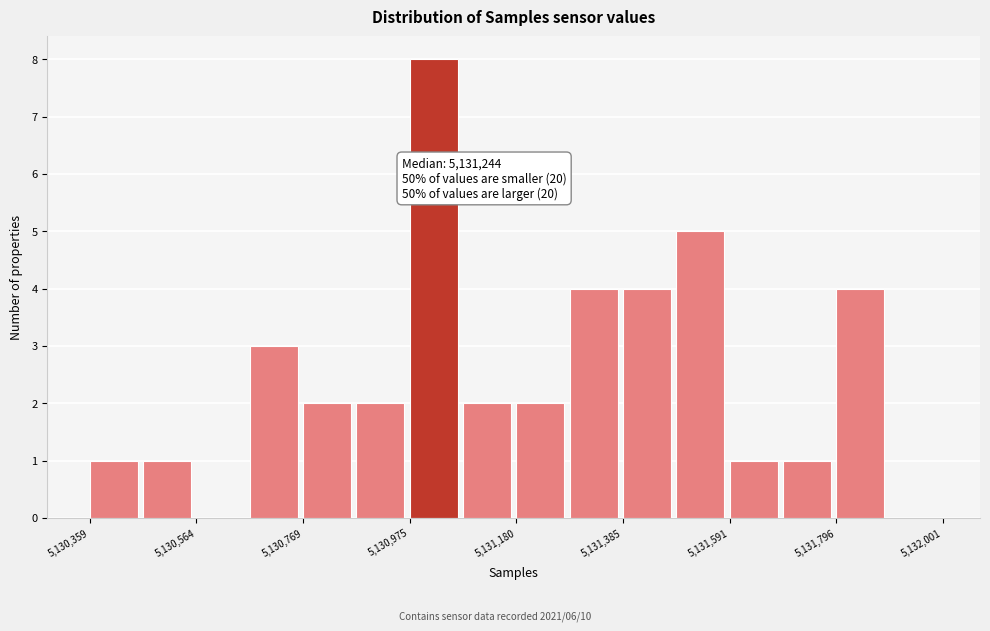

Around what value on the x-axis is the tallest bar? Give the approximate position of its centre, as read against the axis.

5131000